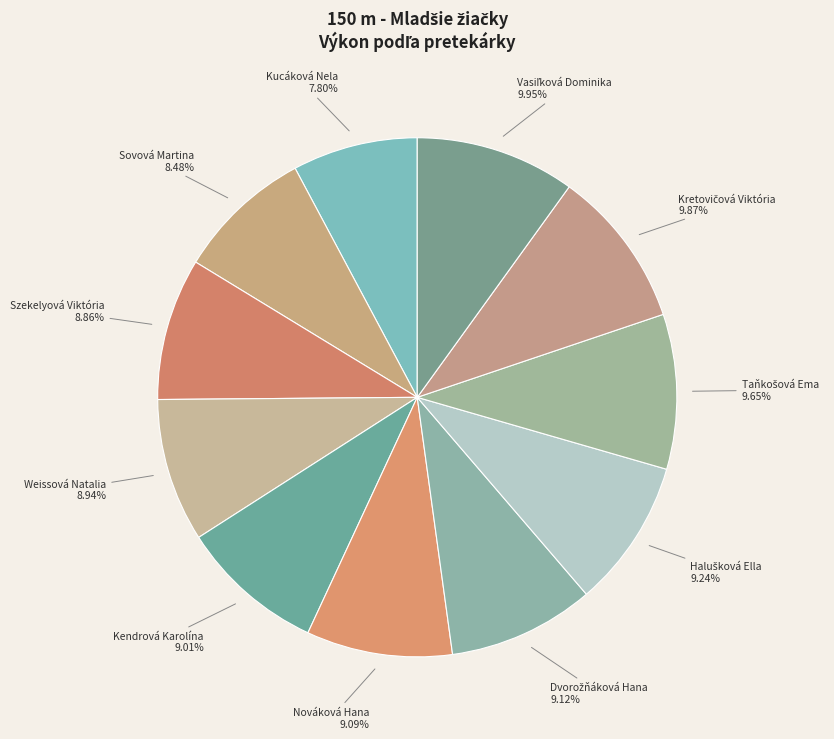

How many slices are in this pie chart?

11